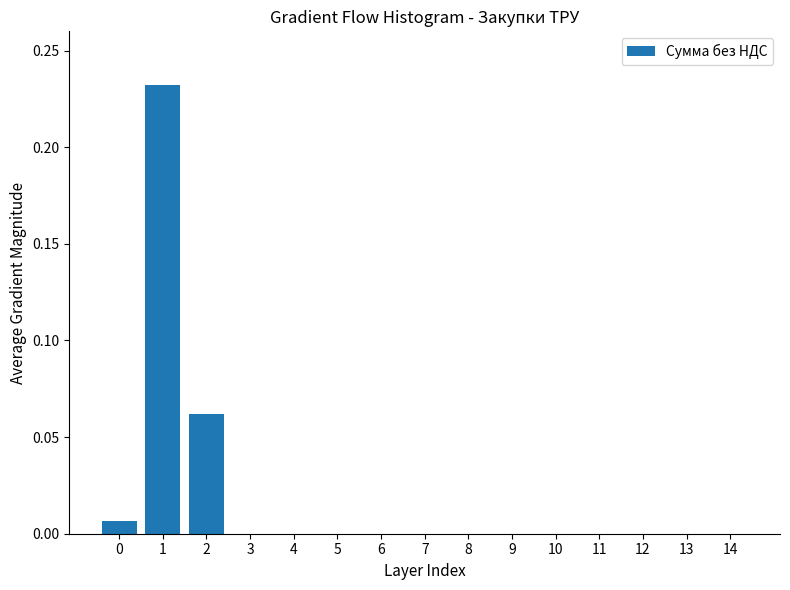

The value at 1 is 0.1. True or false?

False